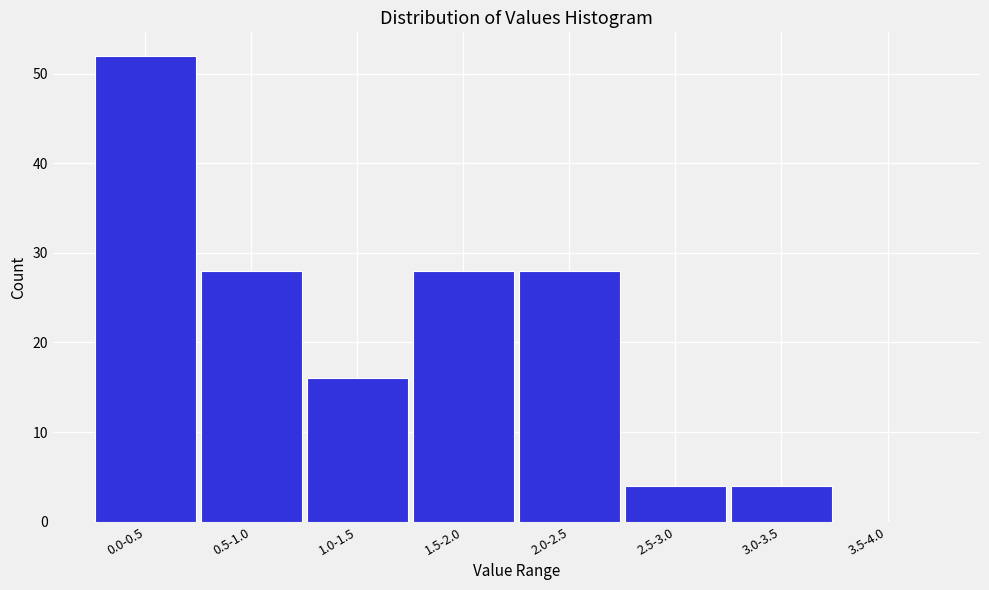

Reading left to right, transcribe all the data shown in this chart.

0.0-0.5=52	0.5-1.0=28	1.0-1.5=16	1.5-2.0=28	2.0-2.5=28	2.5-3.0=4	3.0-3.5=4	3.5-4.0=0